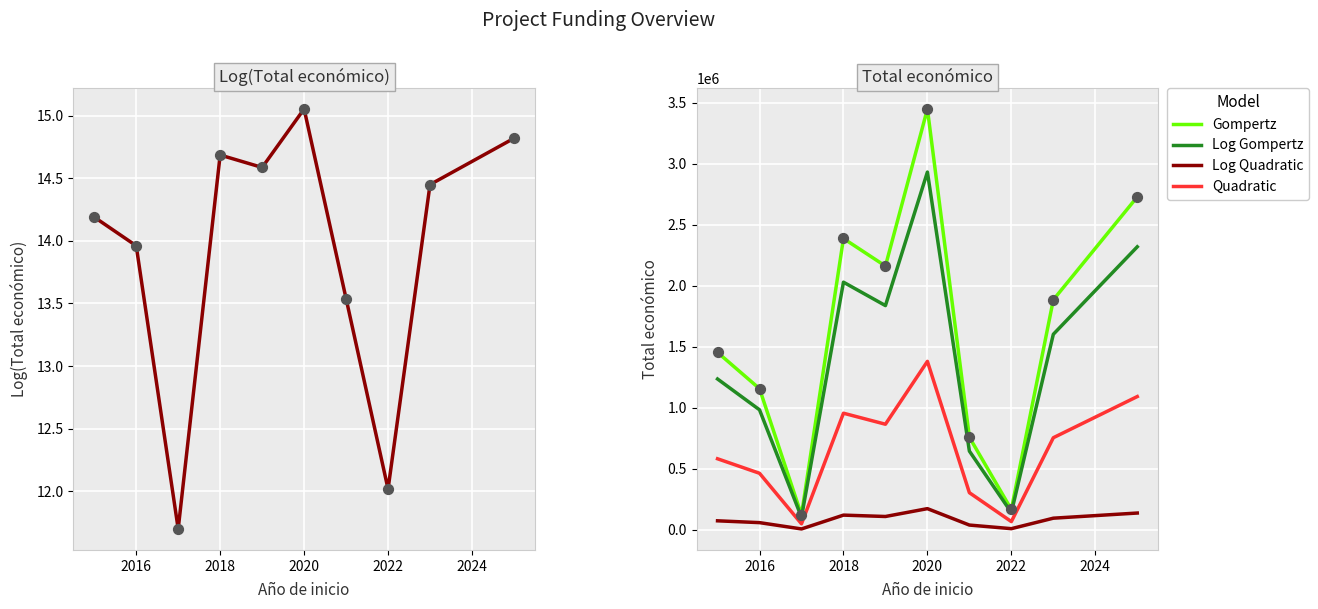

What is the minimum value for Gompertz?

120346.6